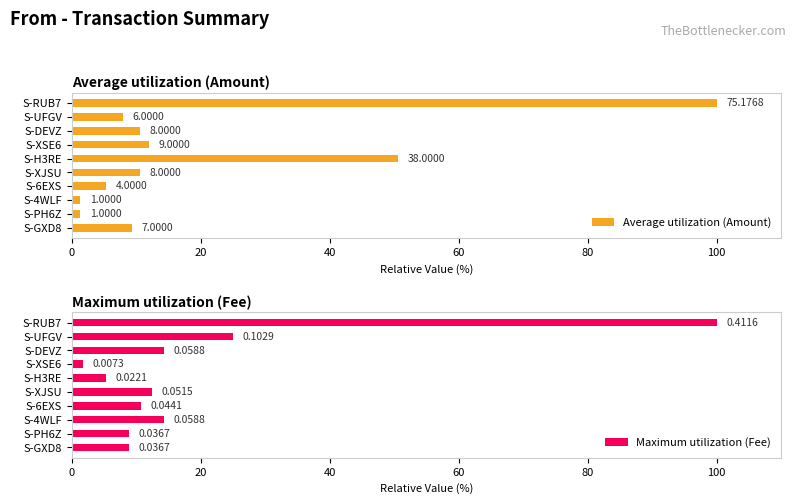

What is the difference between the second highest and second lowest values in the Average utilization (Amount) series?

49.2